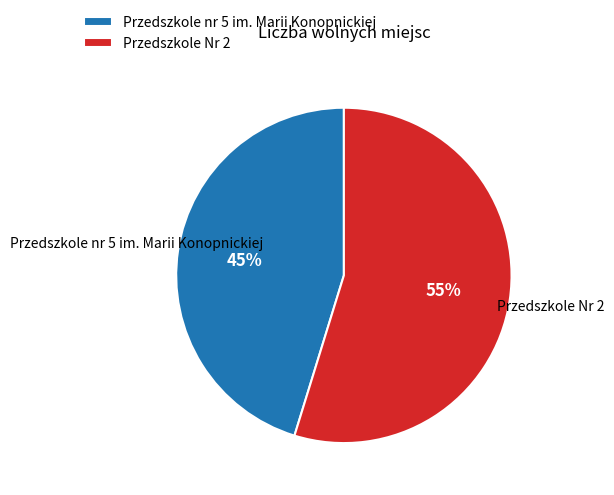

Which has a higher value, Przedszkole Nr 2 or Przedszkole nr 5 im. Marii Konopnickiej?

Przedszkole Nr 2